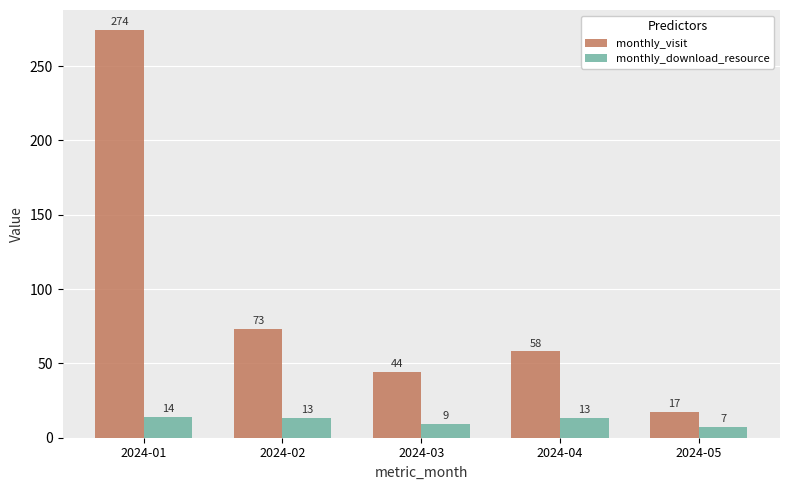

List the series in order of their overall mean, lowest first.

monthly_download_resource, monthly_visit